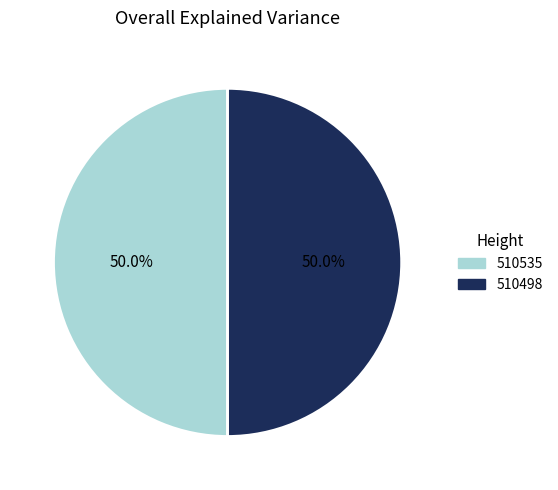

What portion of the pie excludes 510535?

50.0%